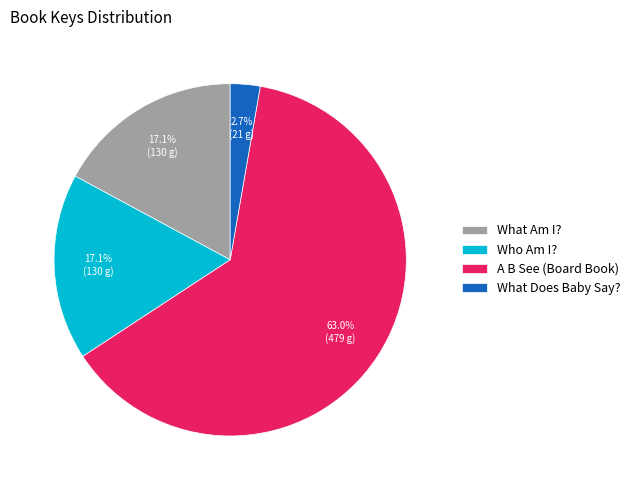

How many segments does this pie chart have?

4